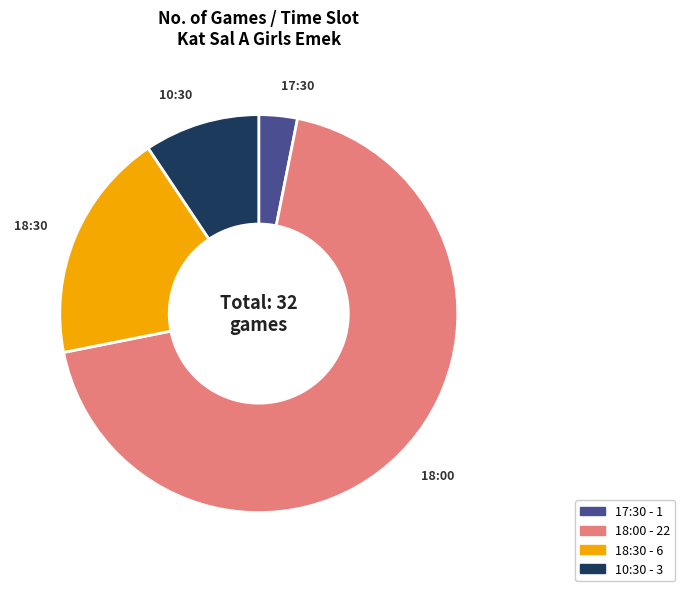

Is 18:00 the majority of the pie?

Yes